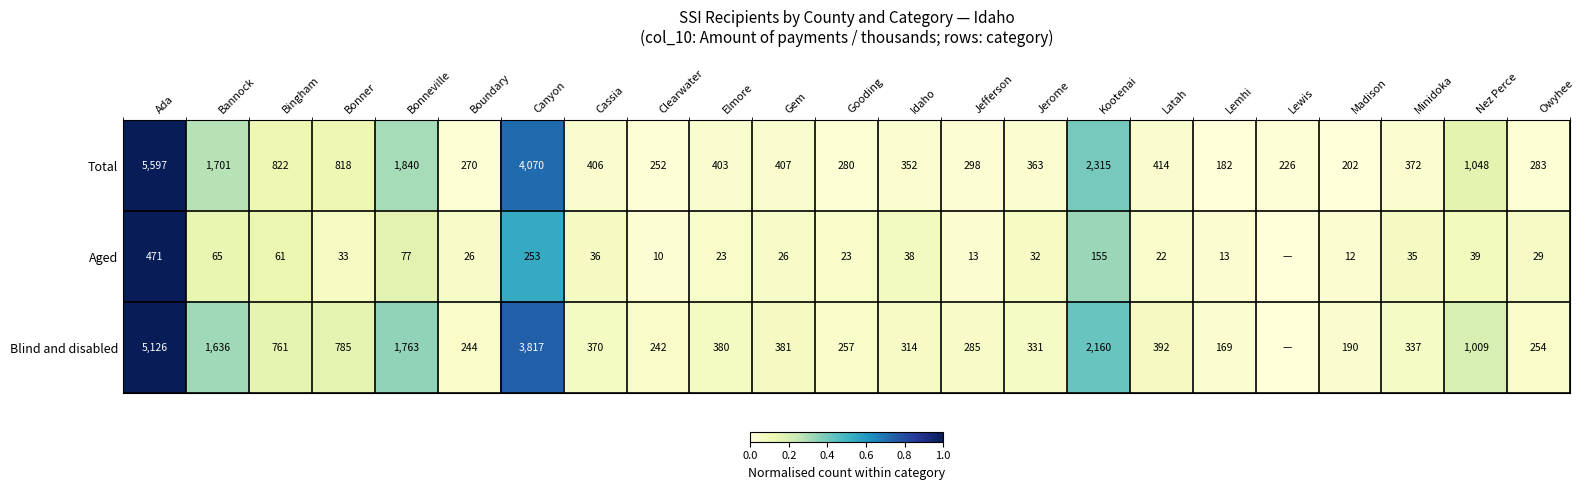

True or false: Blind and disabled has a value of 333 at Nez Perce.

False